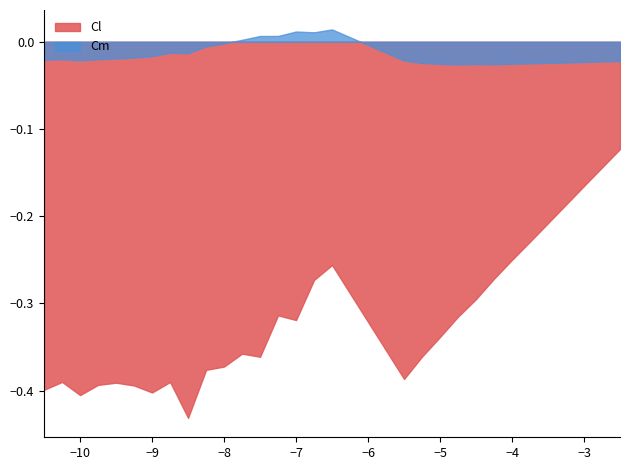

Which series has the widest spread of values?

Cl